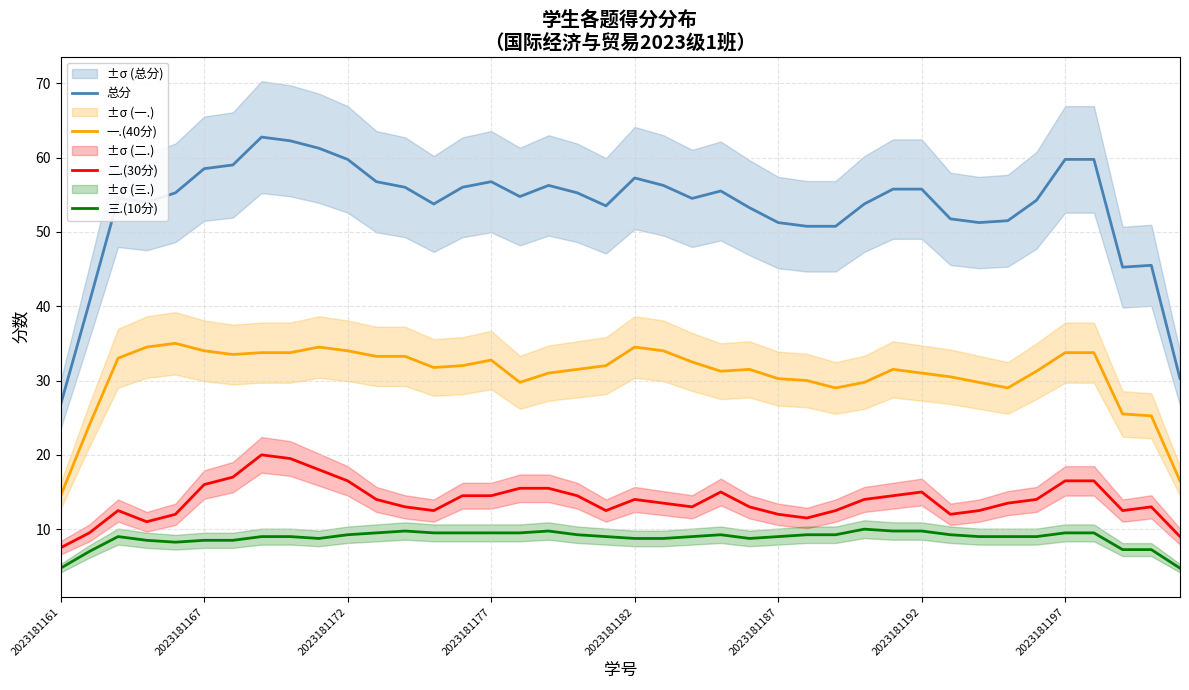

Is it true that 总分 equals 38.8 at 2023181167?

False